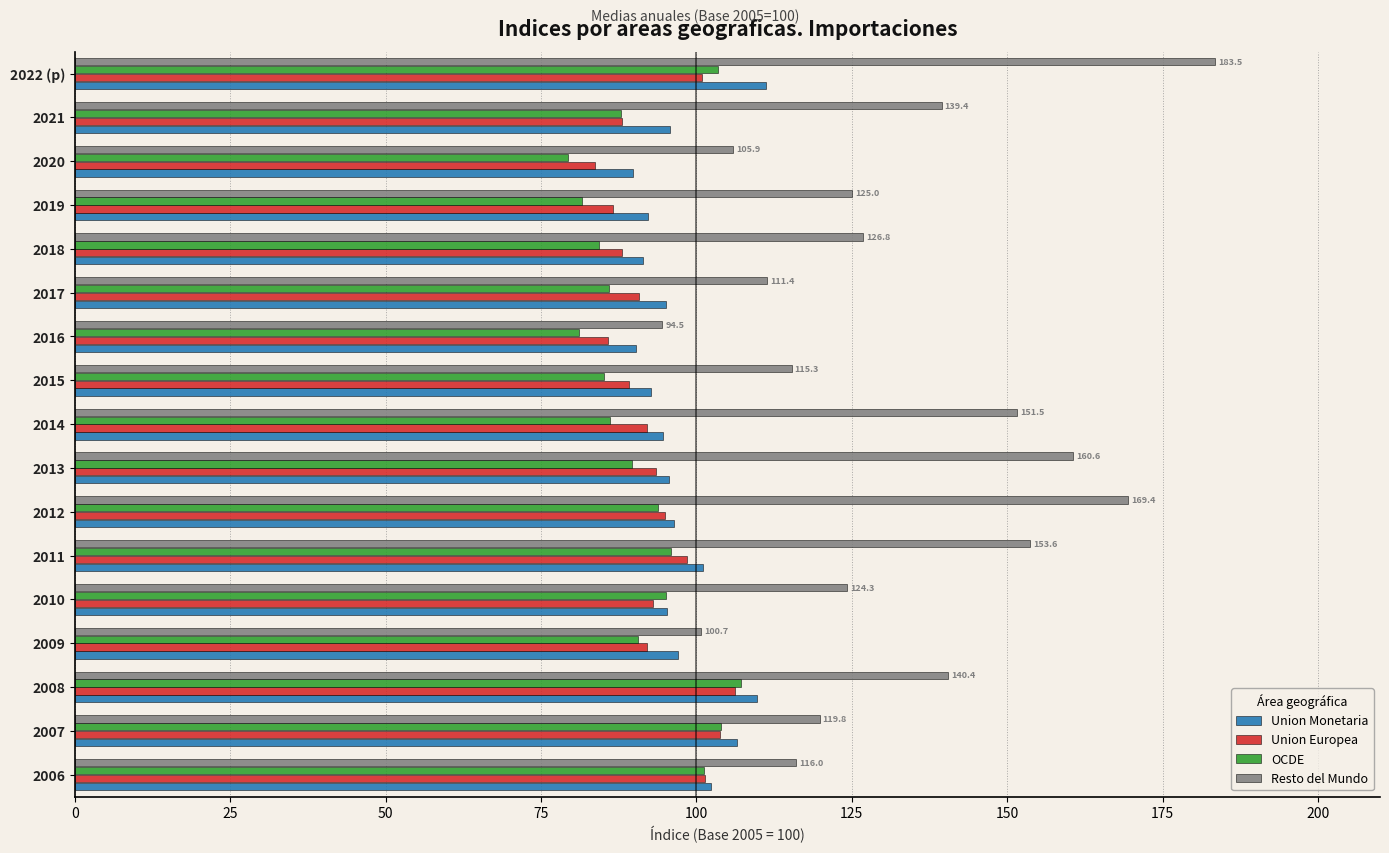

The Union Europea series shows 93.4 at 2013. True or false?

True